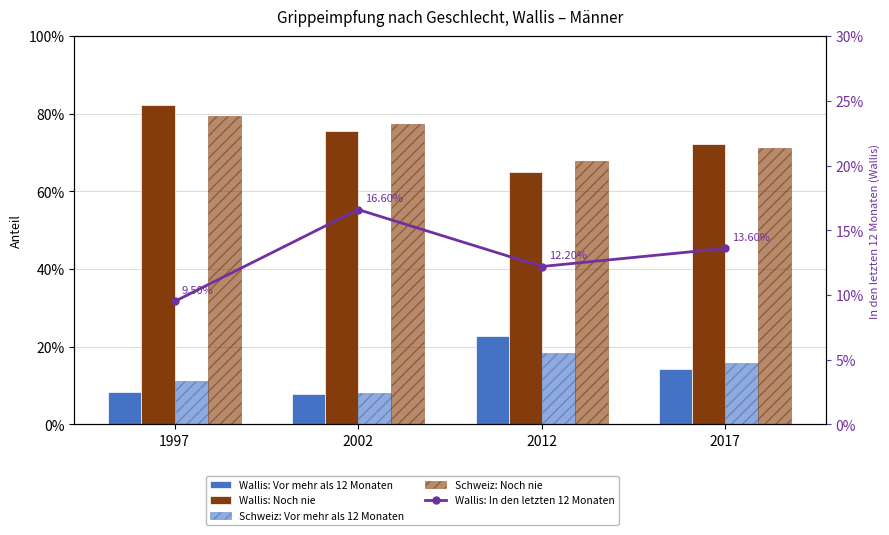

The Wallis: Noch nie series shows 0.7 at 2017. True or false?

True